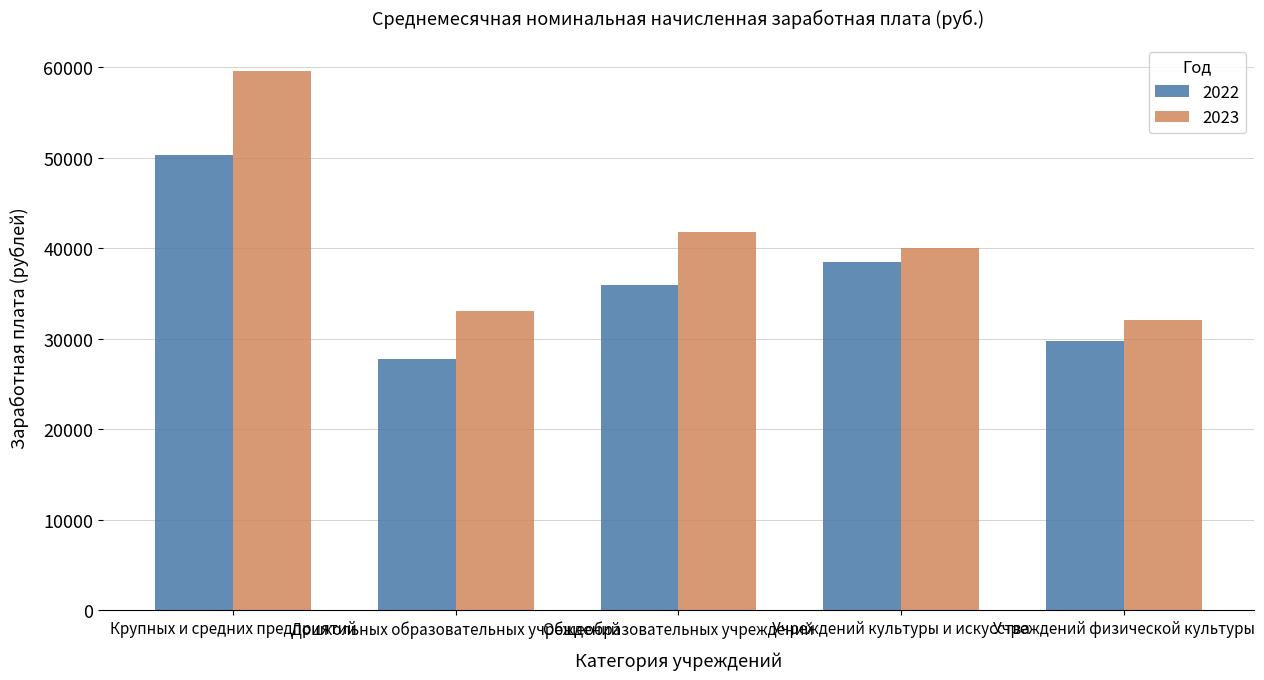

What is the average value of the 2023 series?

41317.3